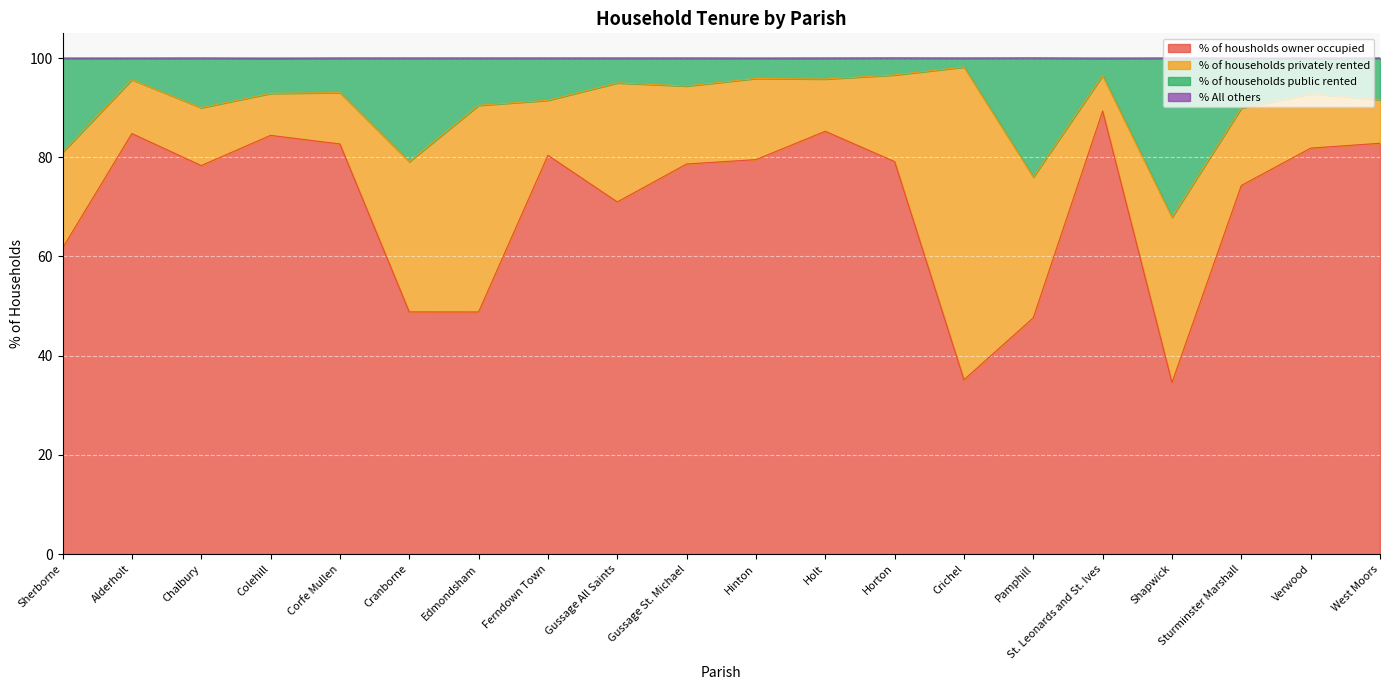

What is the highest value of the % of housholds owner occupied series?

89.3